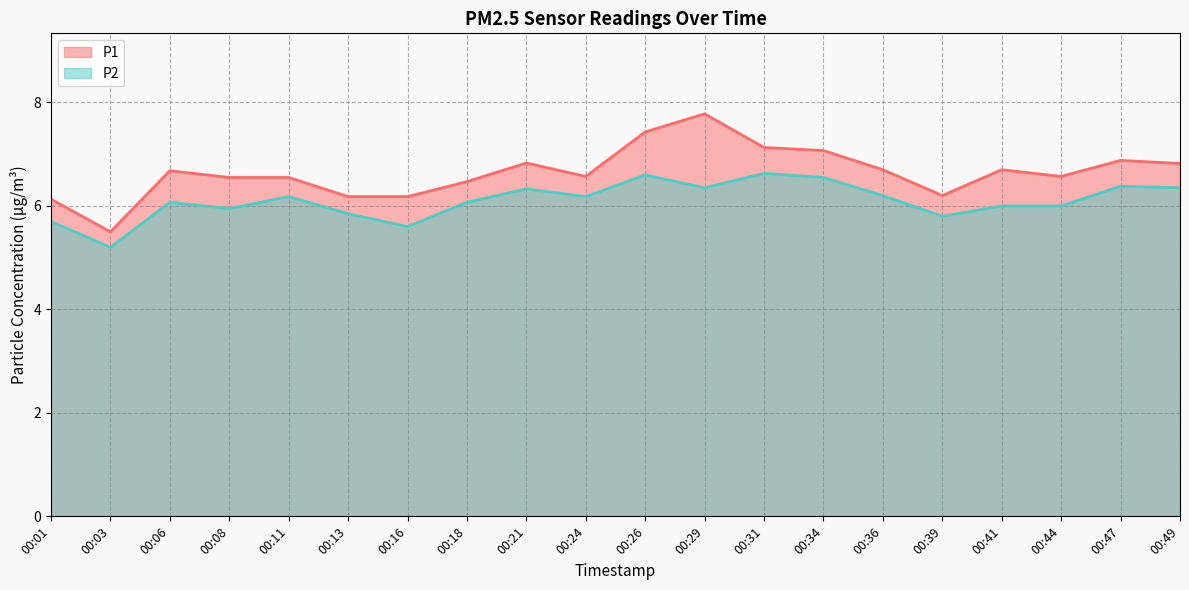

Is it true that P1 equals 3.2 at 00:29?

False